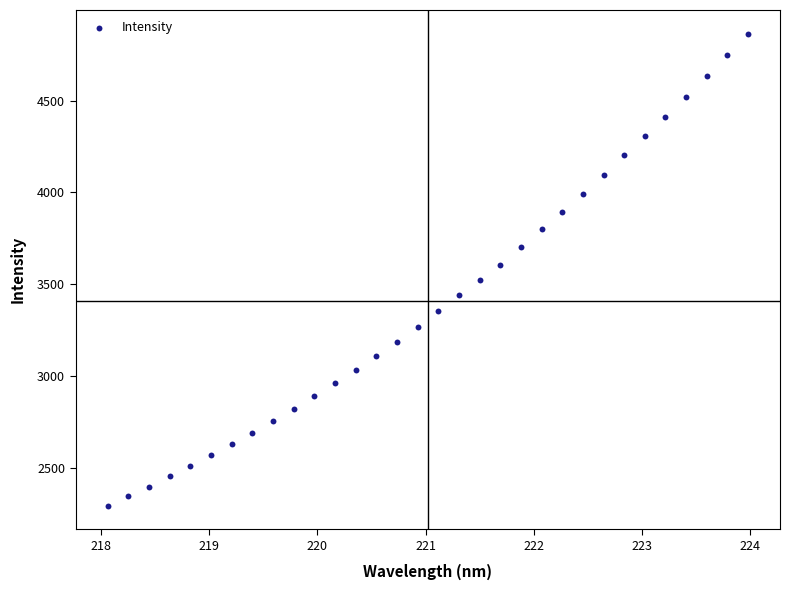

What is the range of Y values (max minus min)?

2567.8